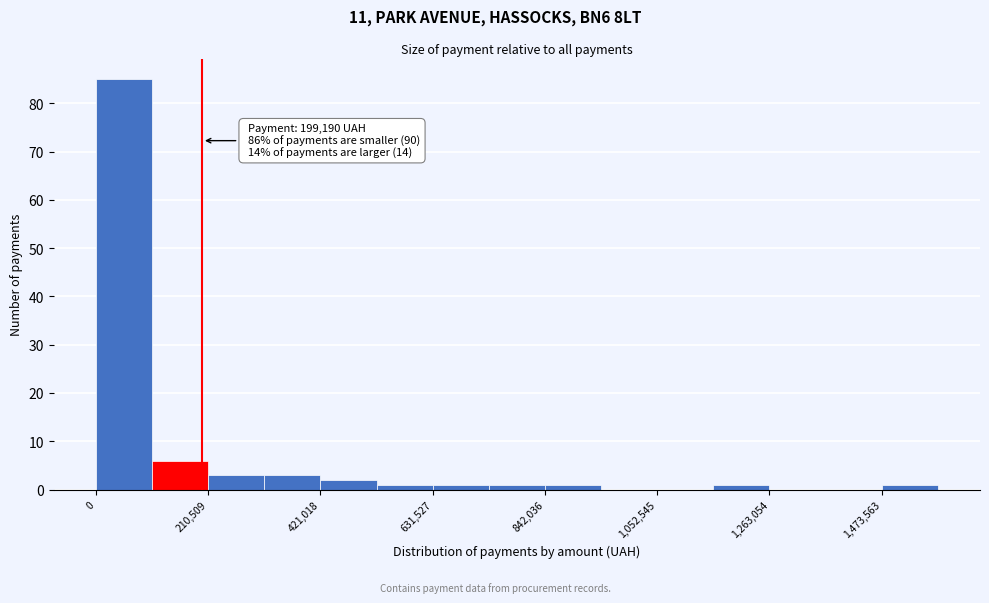

Read against the x-axis, roughly where is the centre of the tallest bar?

50000